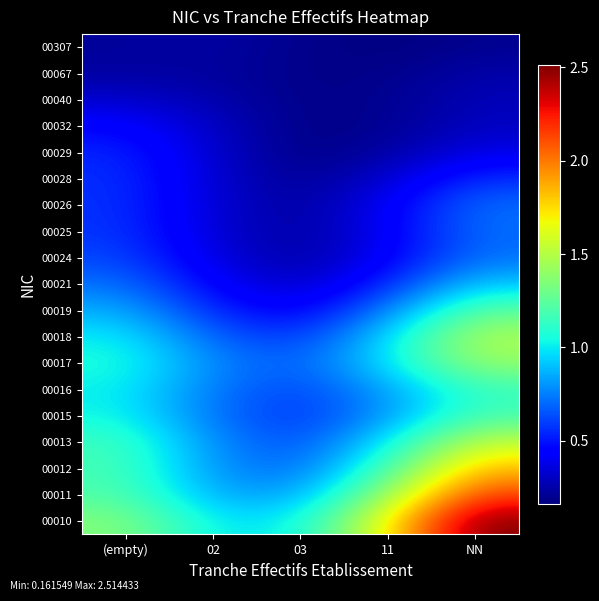

Count the number of categories in the chart.

5